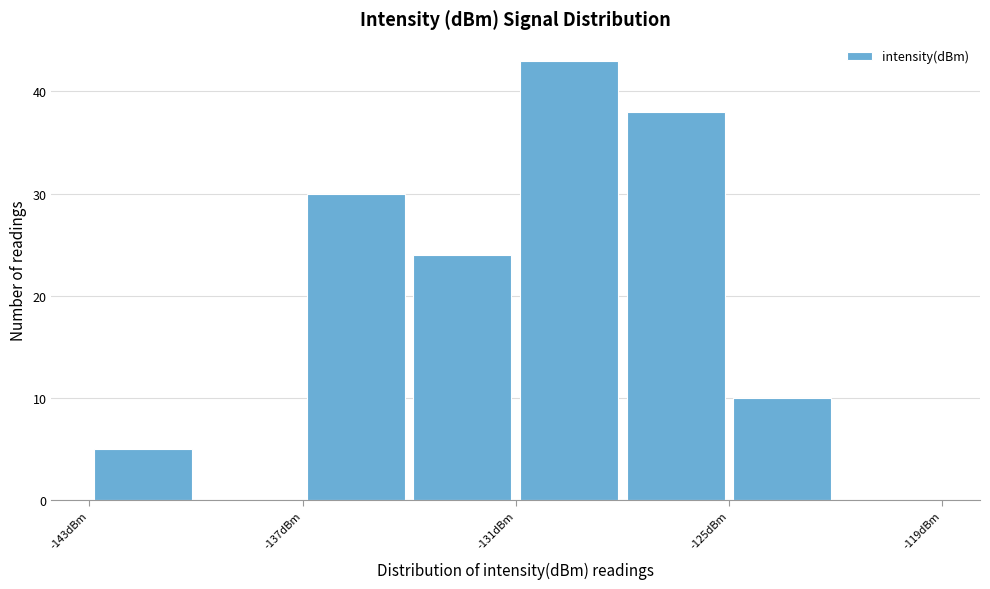

Read against the x-axis, roughly where is the centre of the tallest bar?

-129